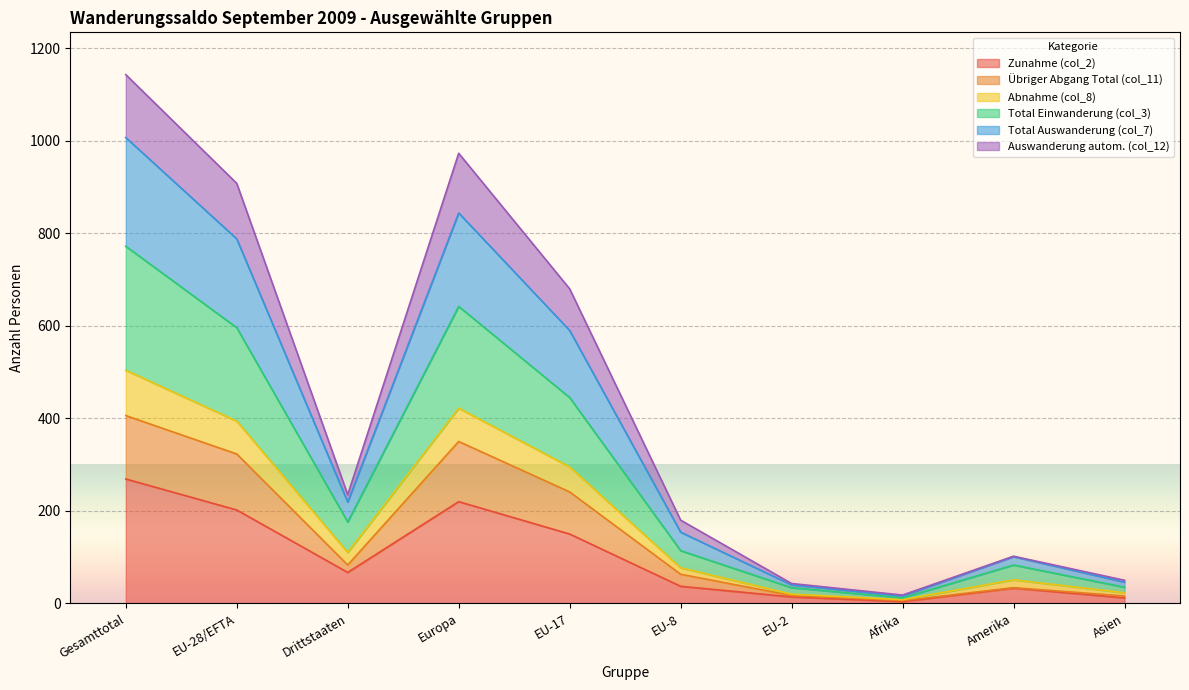

True or false: Zunahme (col_2) has a value of 269 at Gesamttotal.

True